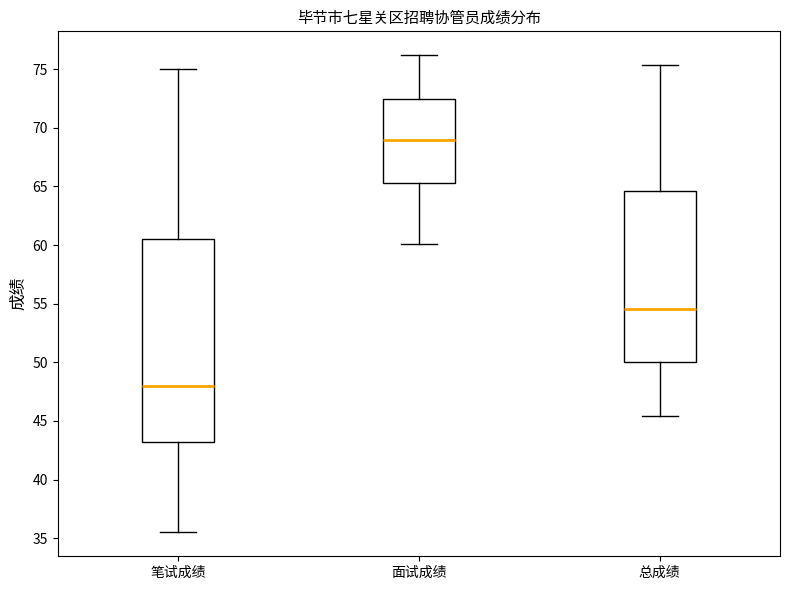

Where is the lower edge of the box for 总成绩 on the y-axis? The values are not printed on the chart, so give them approximately, as read against the axis.

50.0